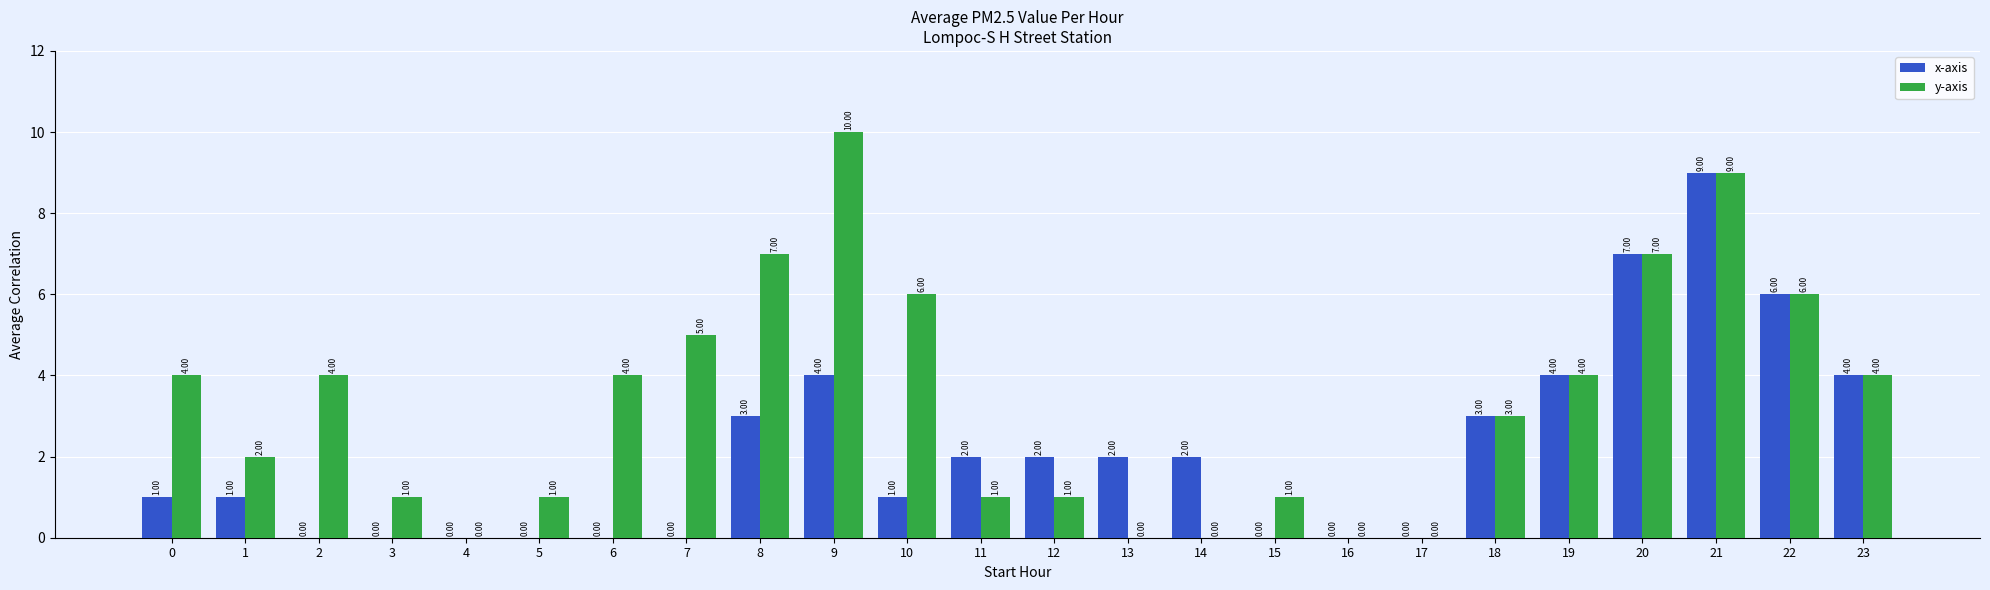

Which series changed the most between 0 and 19?

x-axis